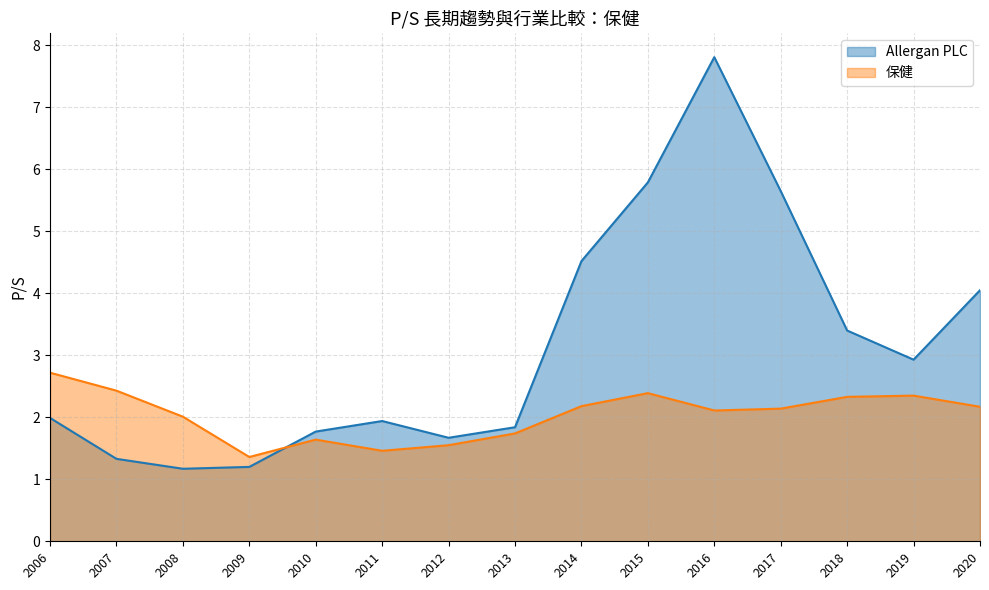

Does the chart have visible grid lines?

Yes